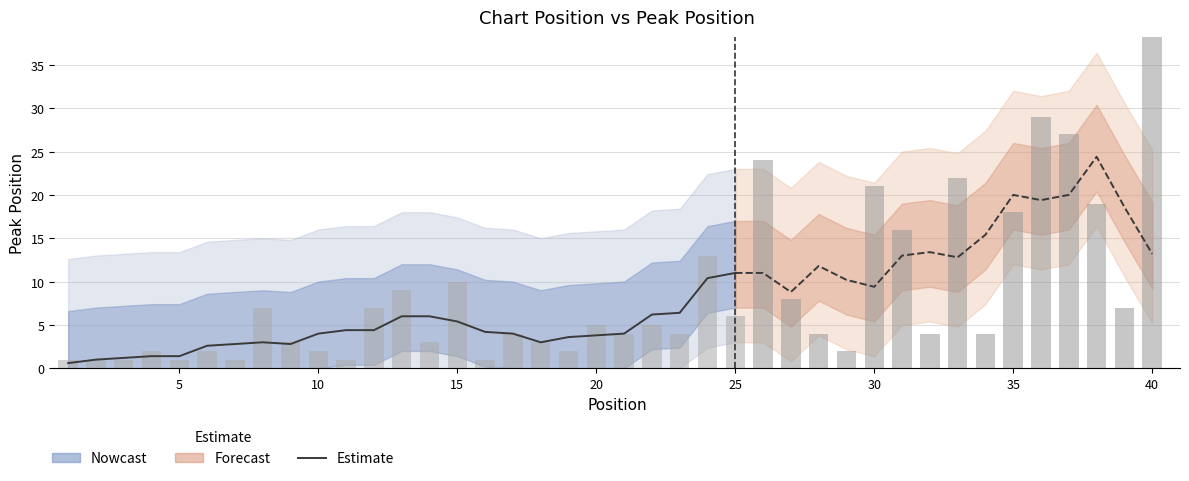

What is the average value?

4.1